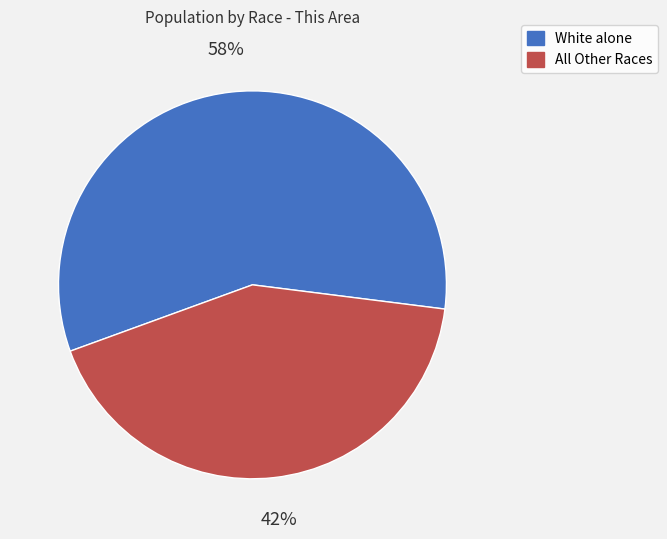

Is it true that White alone is 70% of the pie?

False